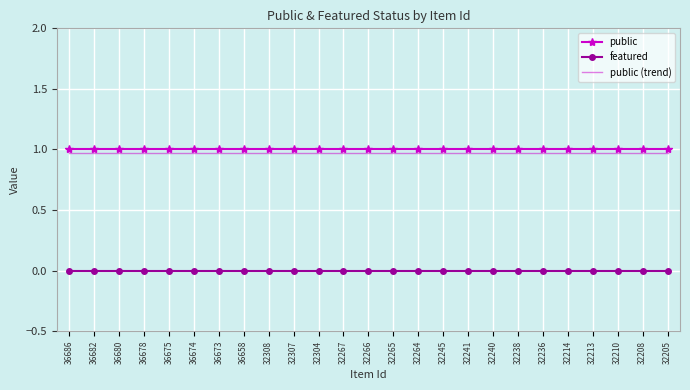

True or false: public has a value of 1.4 at 32265.

False